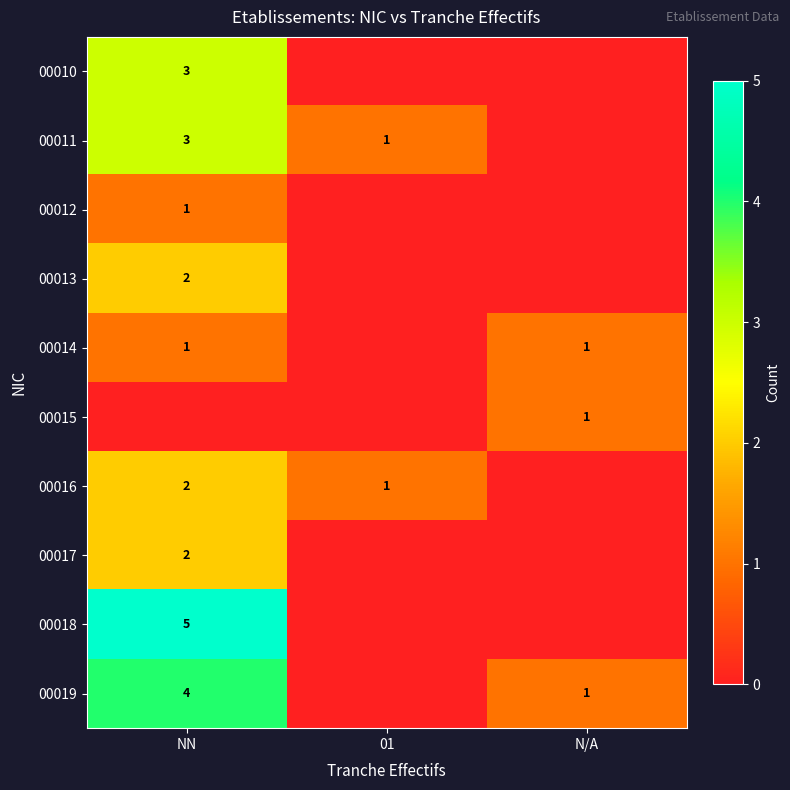

Is it true that 00017 equals 0 at NN?

False